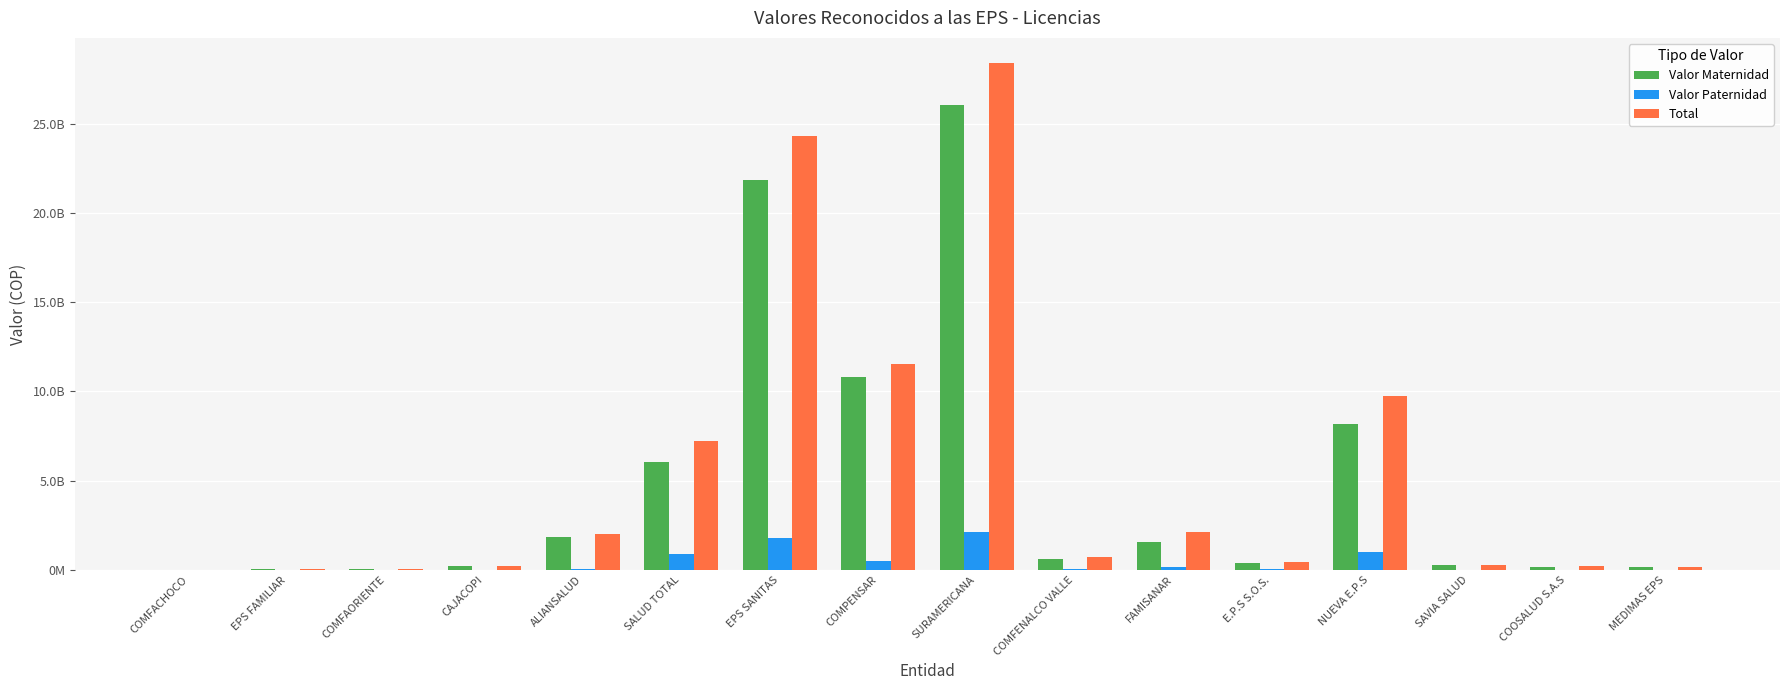

True or false: Valor Paternidad has a value of 1014402 at EPS FAMILIAR.

False